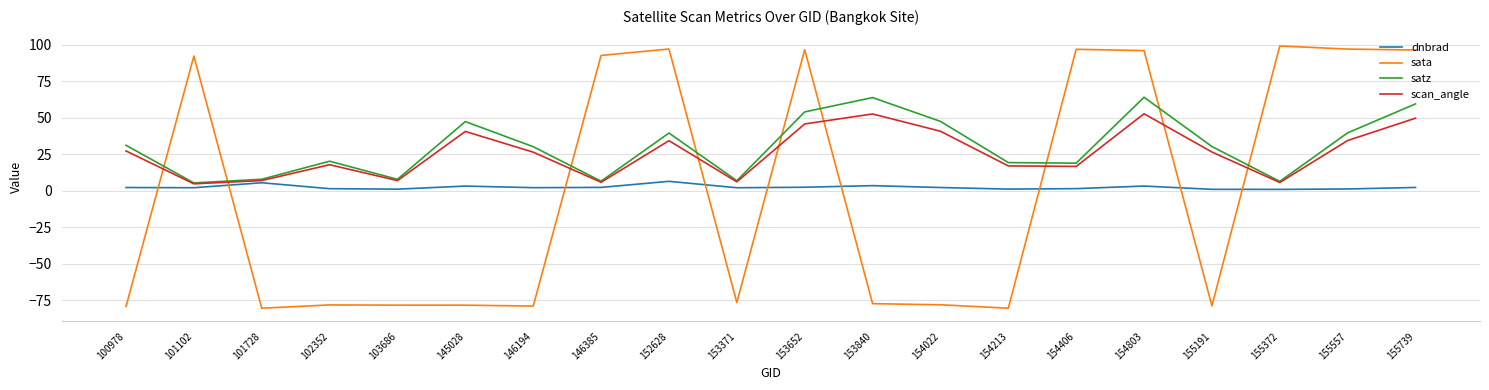

What is the greatest value displayed?

99.2